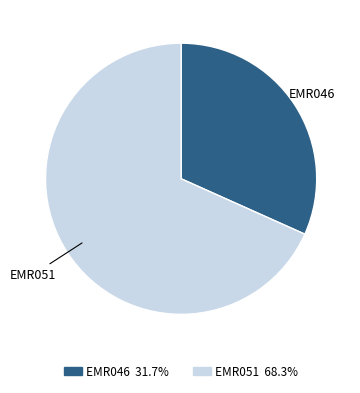

What is the smallest slice in the pie chart?

EMR046